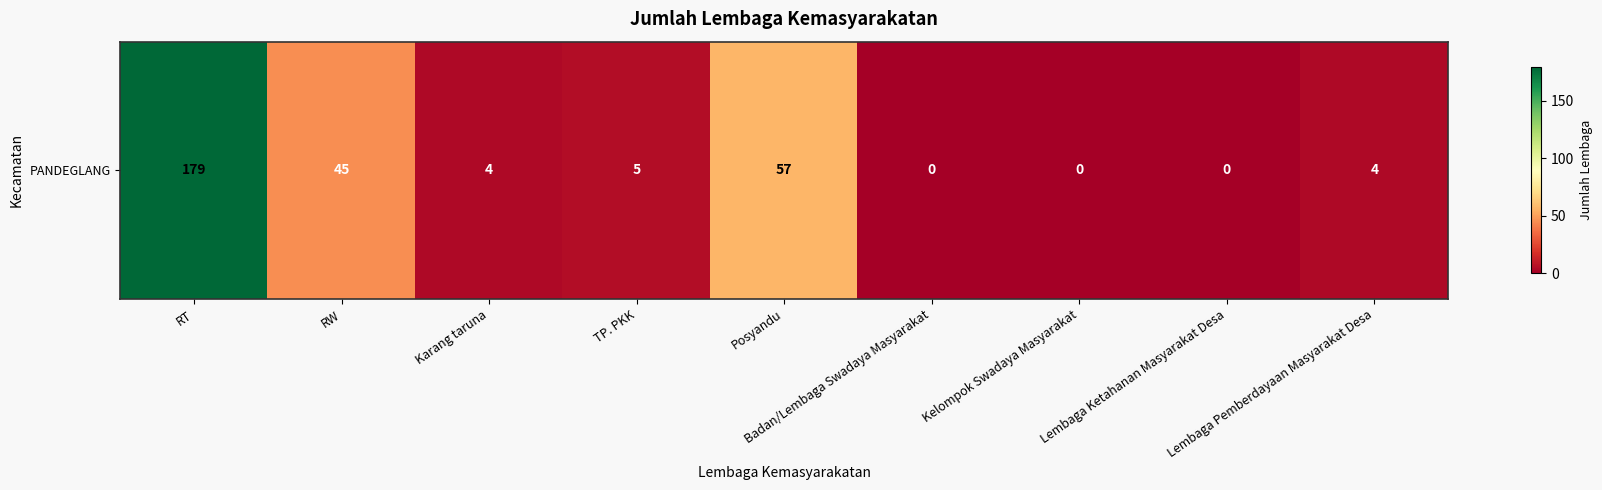

Reading left to right, list all the values displayed in this chart.

RT=179	RW=45	Karang taruna=4	TP. PKK=5	Posyandu=57	Badan/Lembaga Swadaya Masyarakat=0	Kelompok Swadaya Masyarakat=0	Lembaga Ketahanan Masyarakat Desa=0	Lembaga Pemberdayaan Masyarakat Desa=4